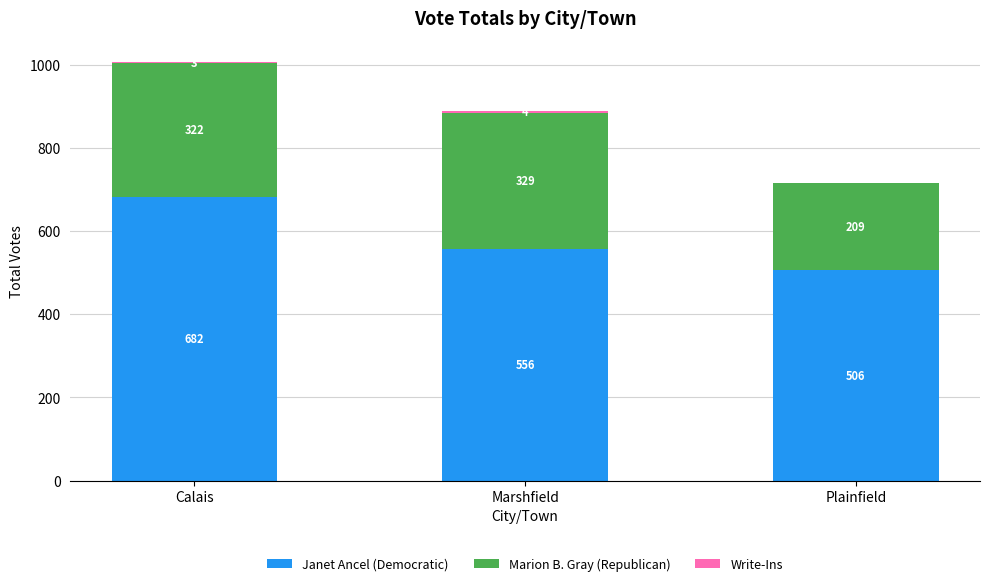

At which label does Janet Ancel (Democratic) reach its peak?

Calais